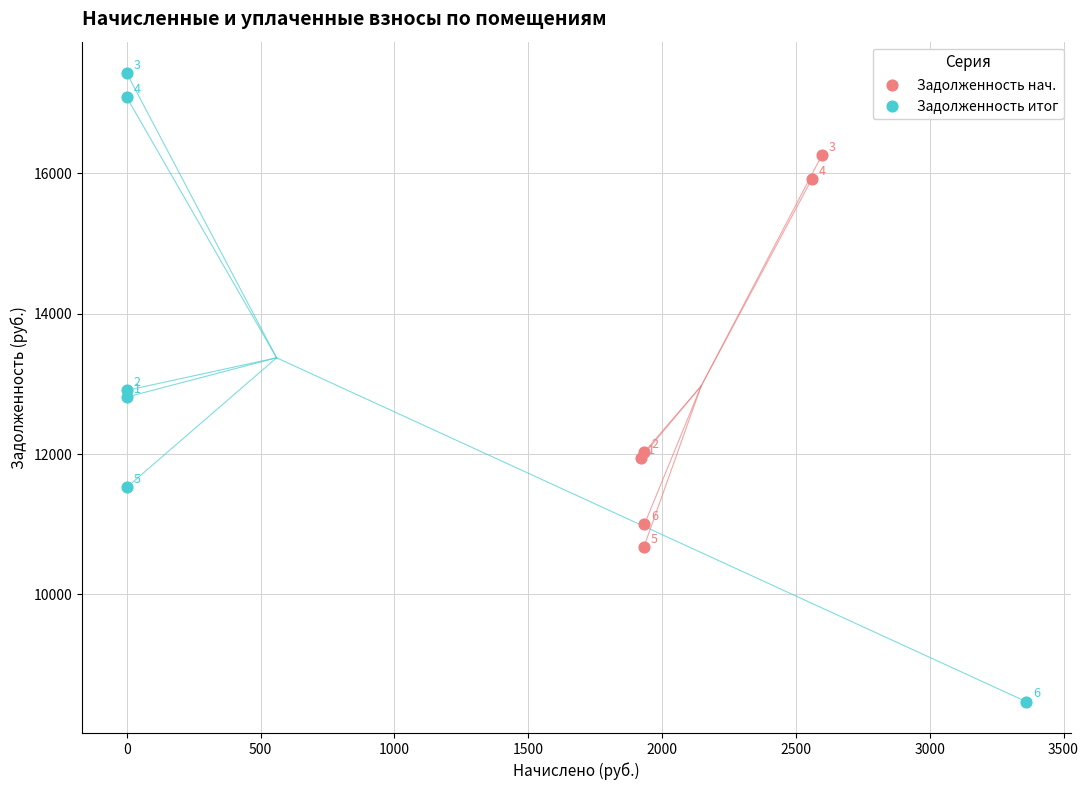

Which series has the largest Y range (max minus min)?

Задолженность итог